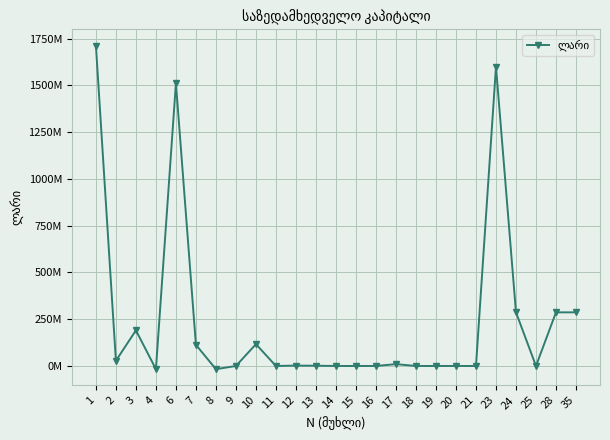

Between 12 and 14, which is larger?

12